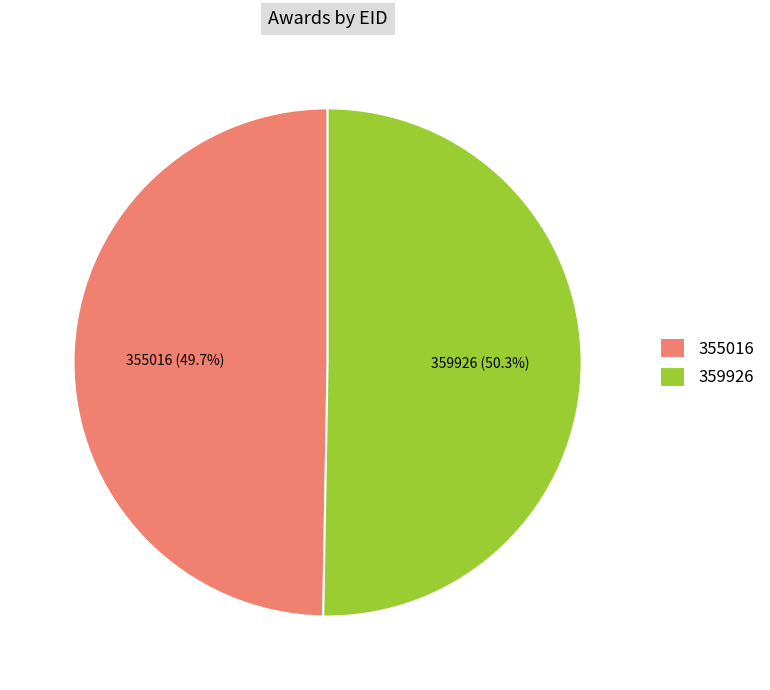

To the nearest percent, what portion does 359926 represent?

50%